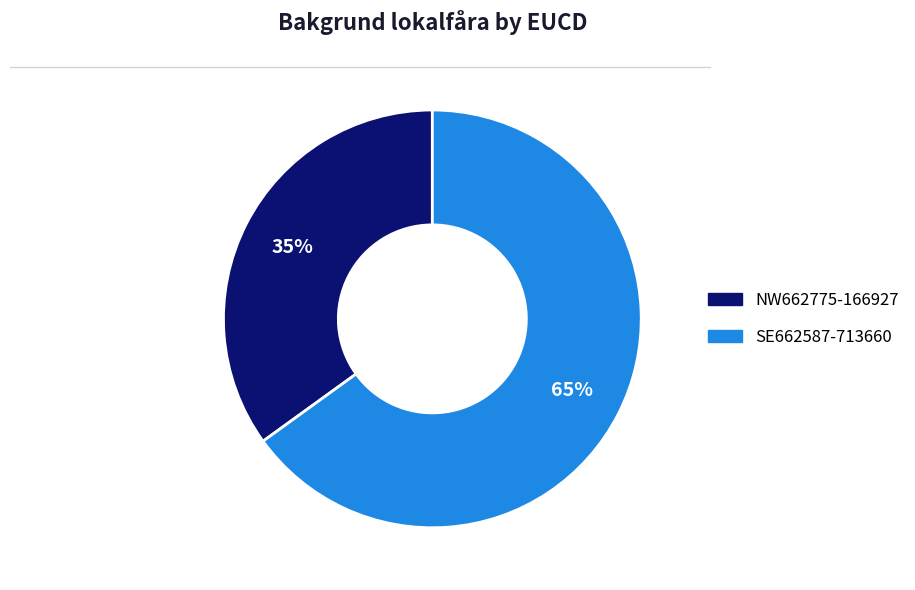

Do NW662775-166927 and SE662587-713660 together represent more than half of the pie?

Yes